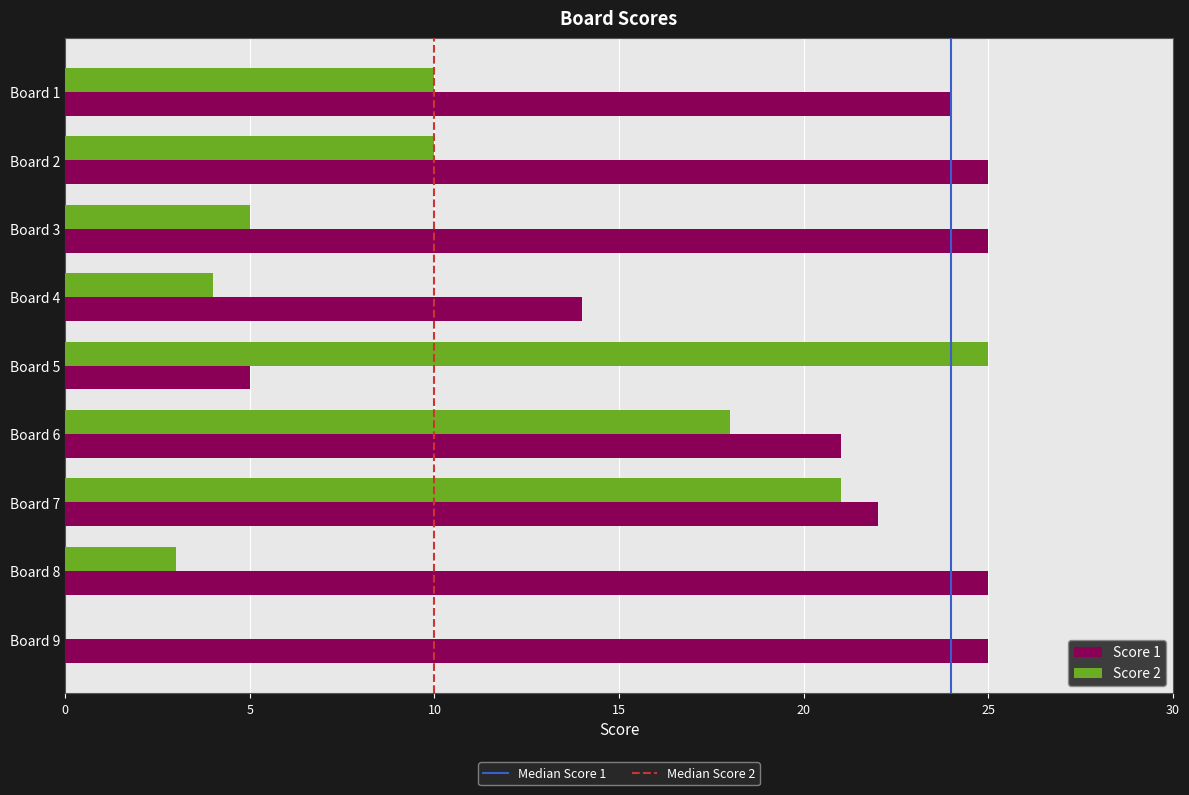

At which category is the sum across all series the highest?

Board 7